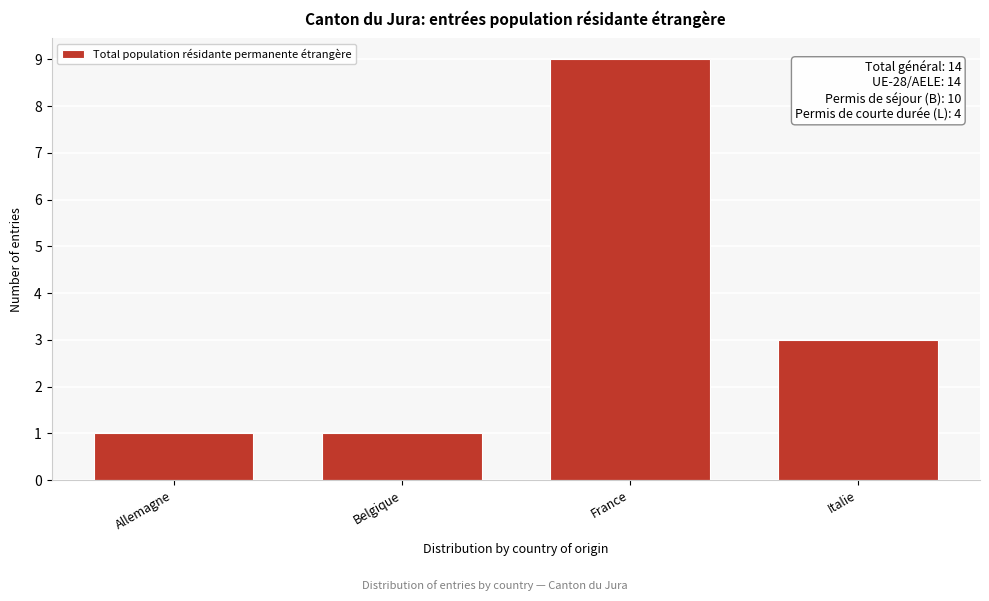

Reading right to left, extract all data points from this chart.

Italie=3	France=9	Belgique=1	Allemagne=1